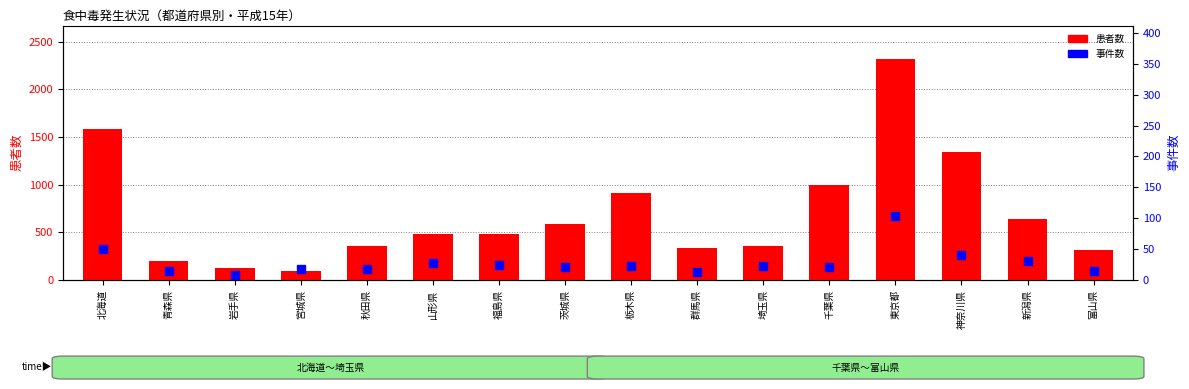

At which category is the sum across all series the highest?

東京都